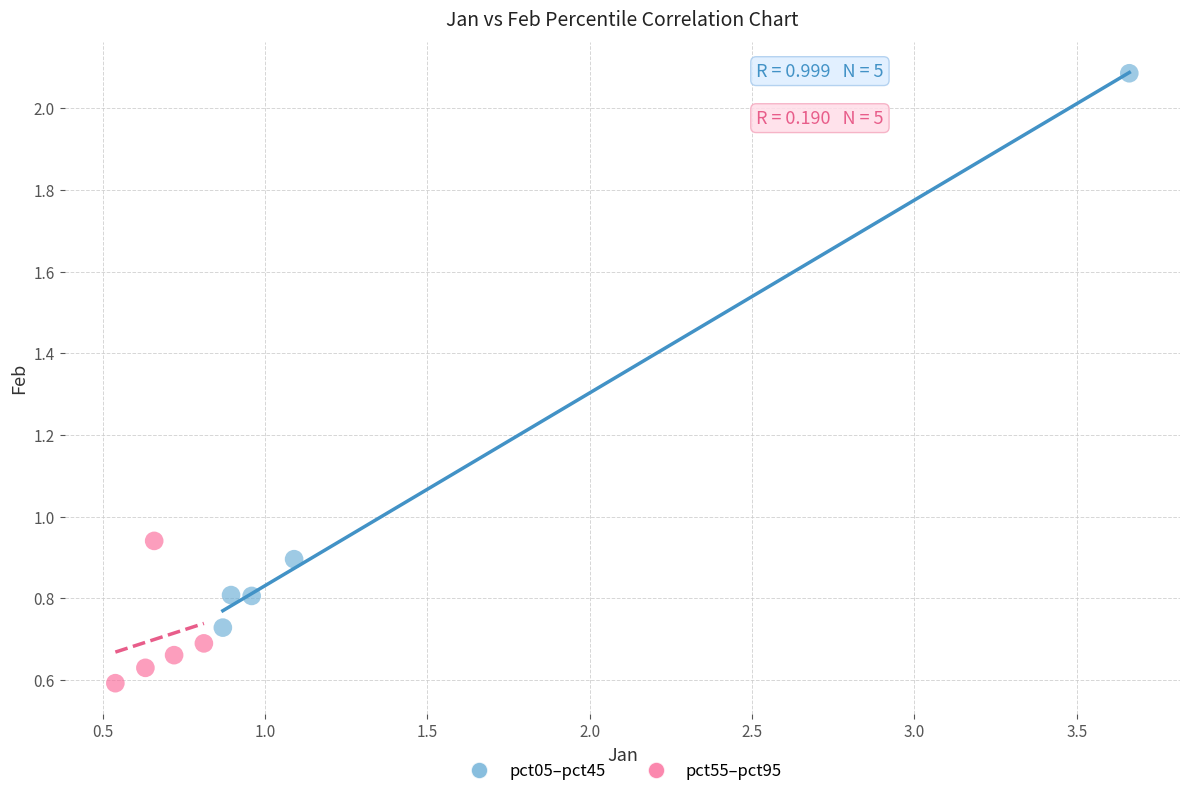

Which series has the widest spread of Y values?

pct05–pct45